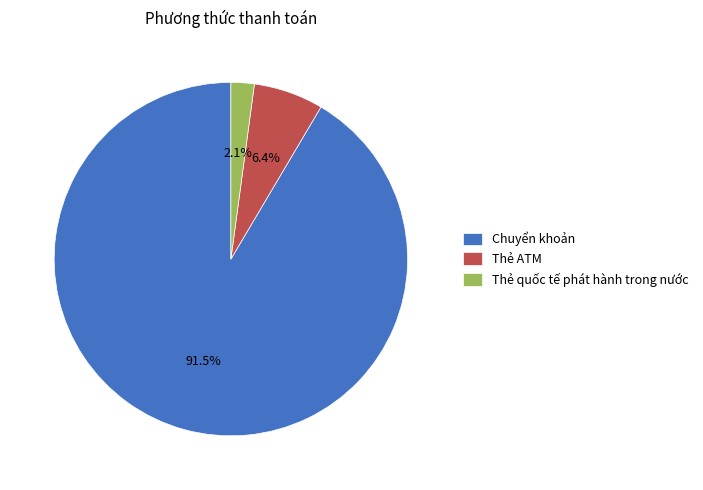

How many segments does this pie chart have?

3